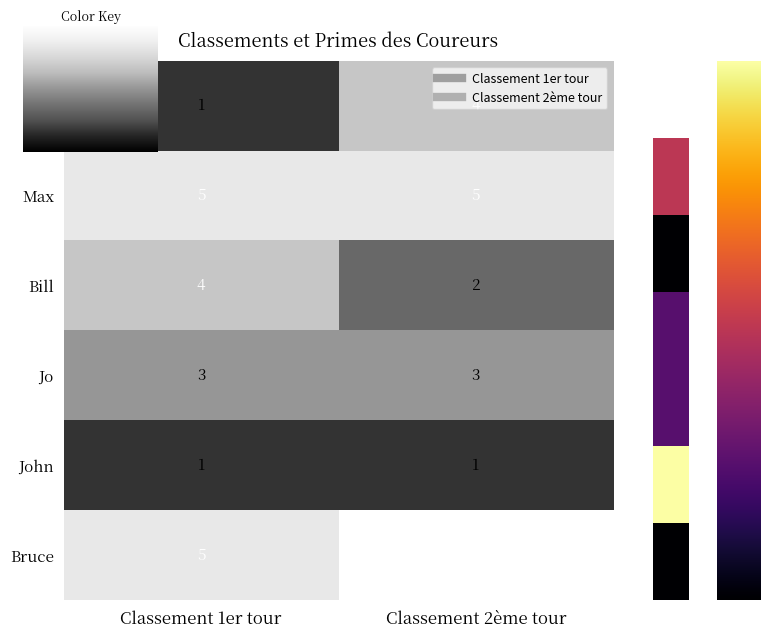

Is it true that John equals 1 at Classement 2ème tour?

True